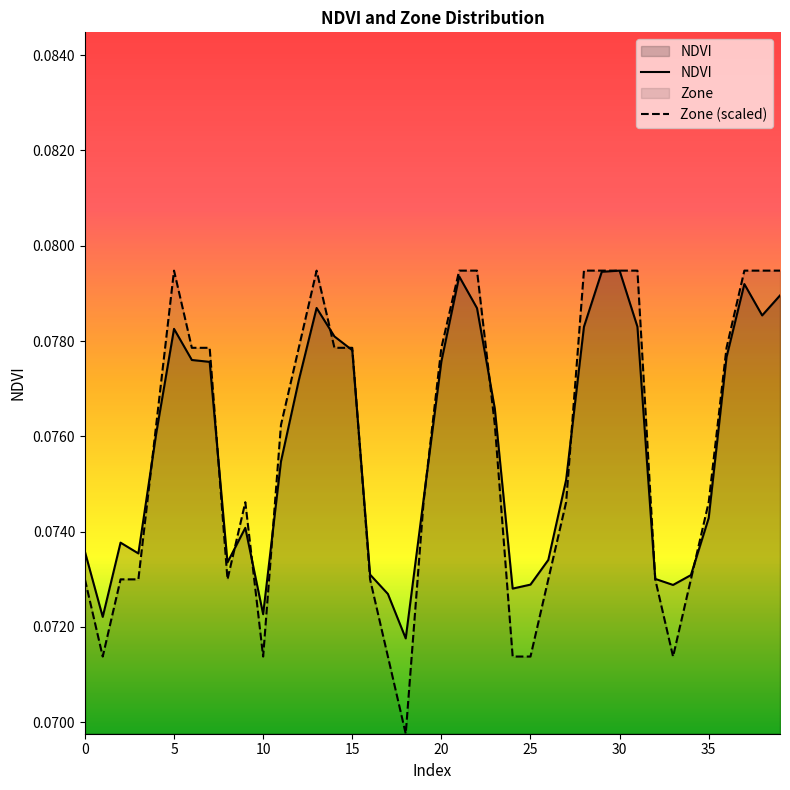

What is the lowest value of the NDVI series?

0.1